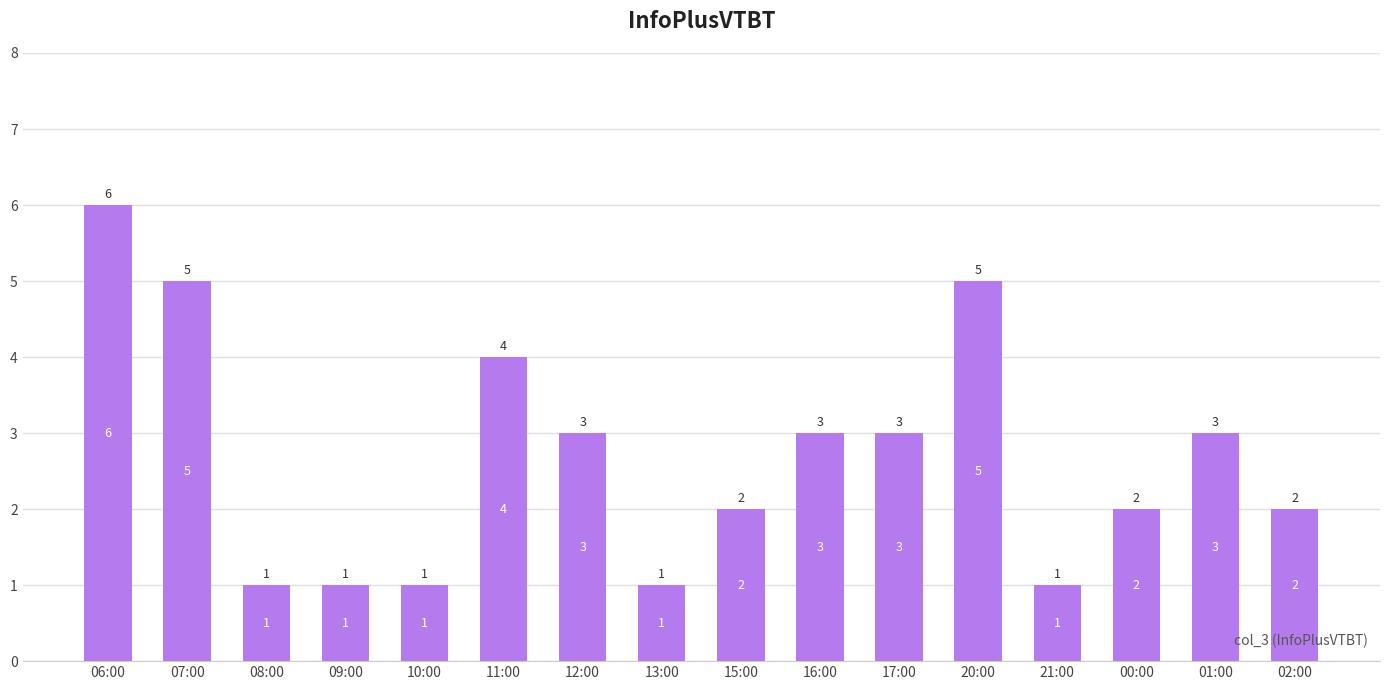

What is the label of the 10th bar from the left?

16:00